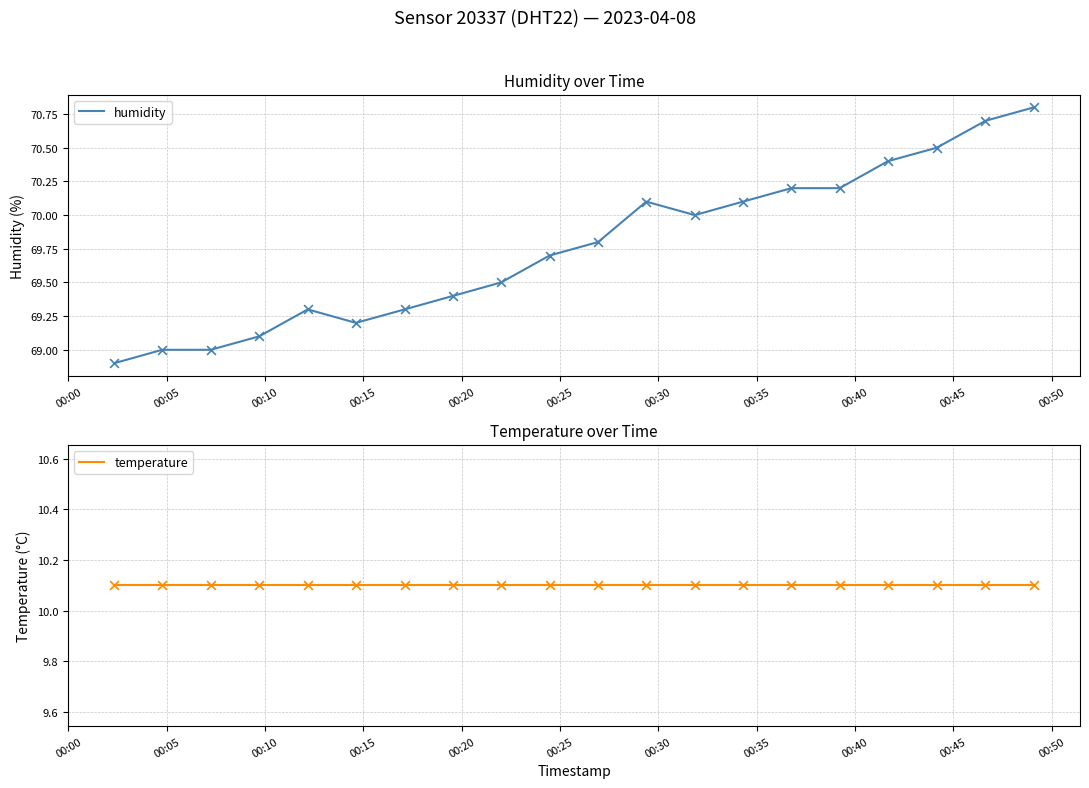

What are all the series names shown in the legend?

humidity, temperature